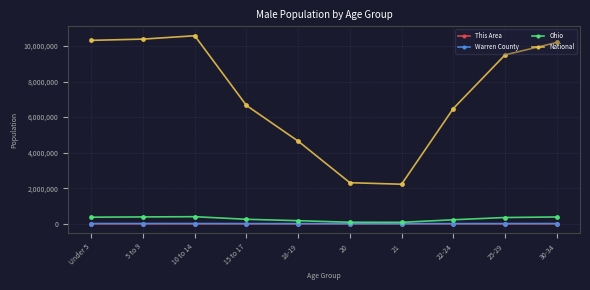

Is the value of Warren County at Under 5 greater than the value of Ohio at 10 to 14?

No